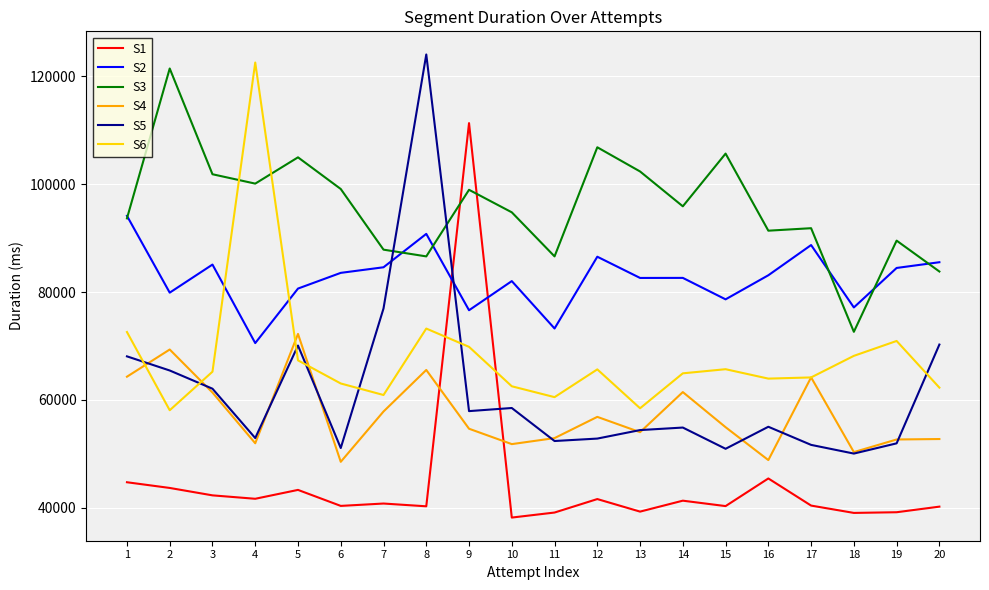

True or false: S3 and S2 cross at least once.

True